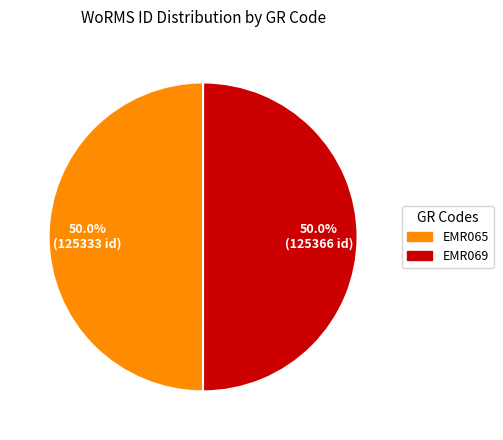

Is the sum of EMR065 and EMR069 greater than half?

Yes